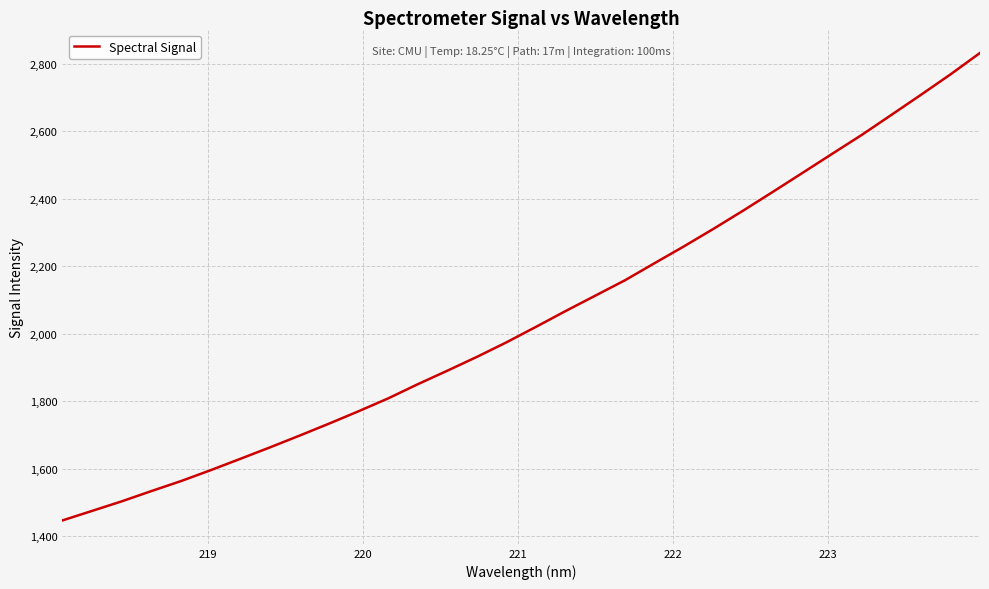

What is the difference between the maximum and minimum values?

1384.6